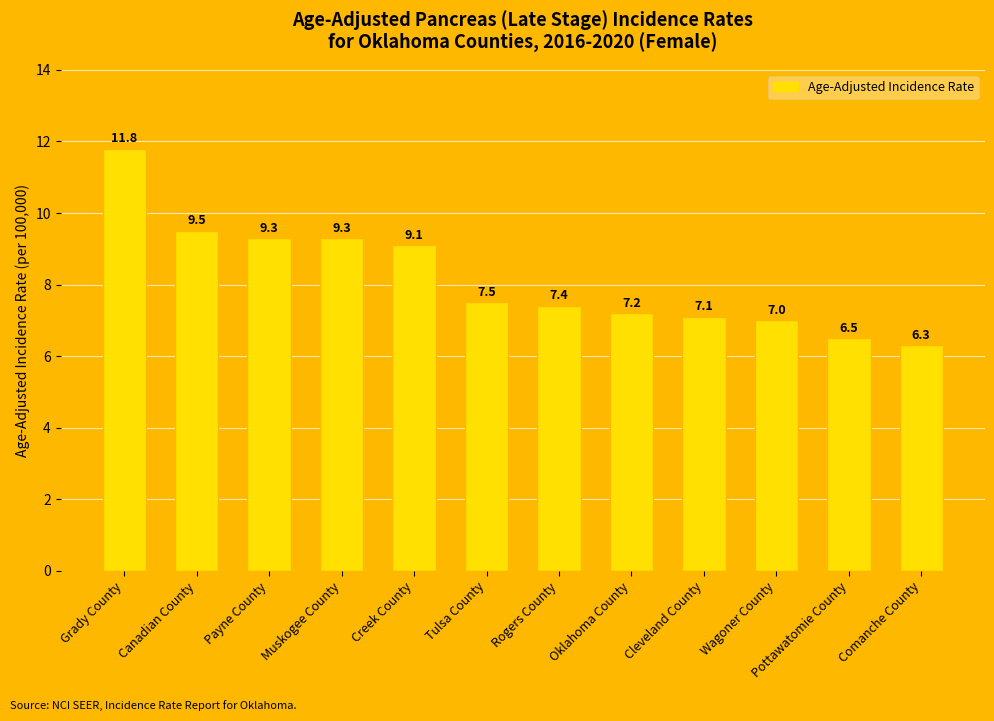

Is it true that the value at Canadian County is 9.5?

True